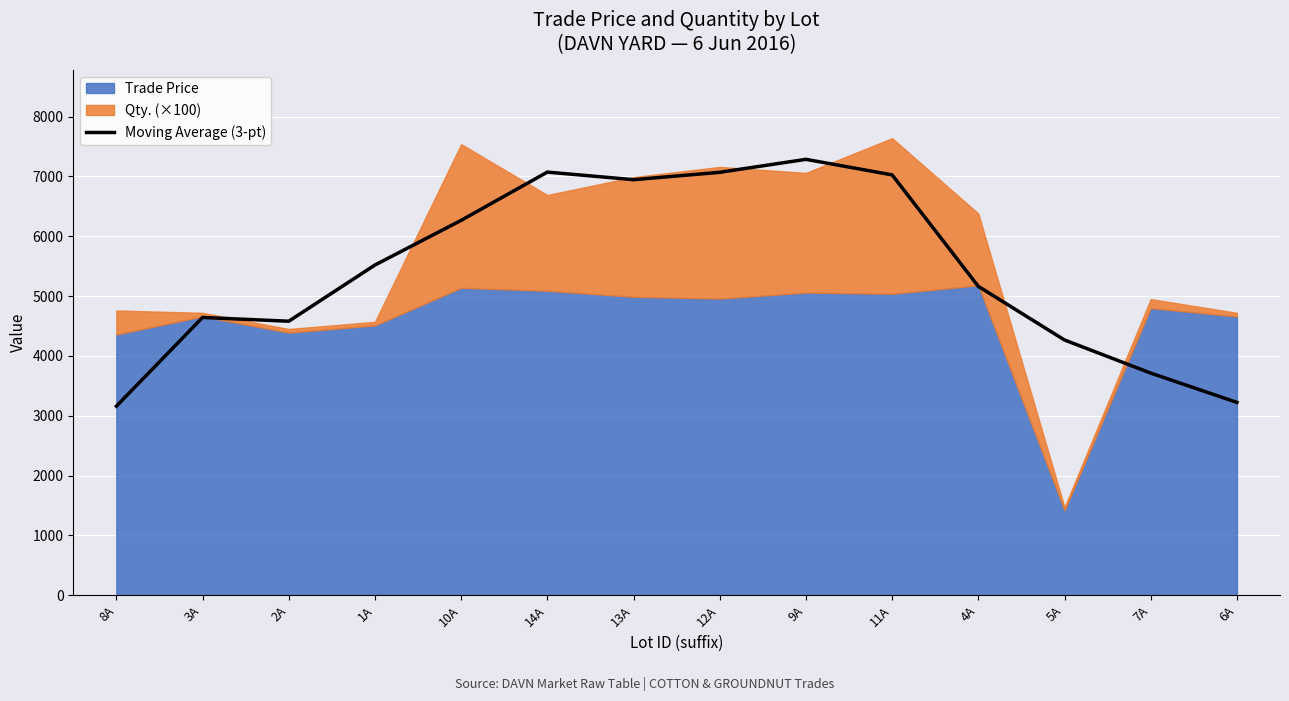

What is the difference between the maximum and minimum values?

4126.0